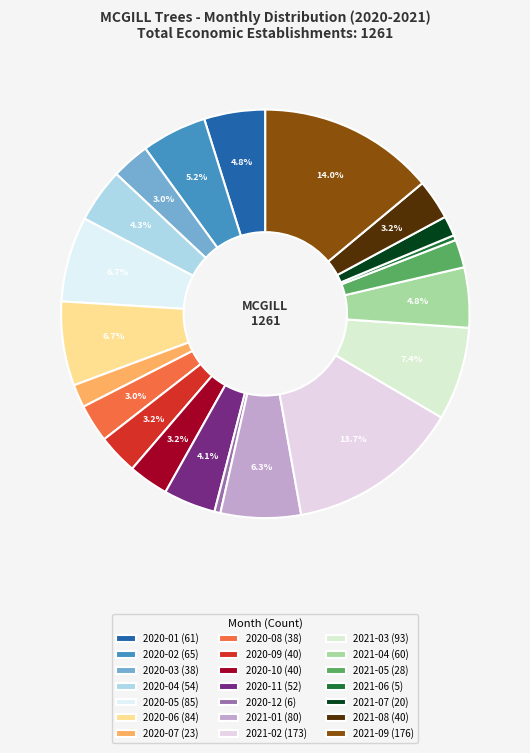

To the nearest percent, what portion does 2021-05 represent?

2%